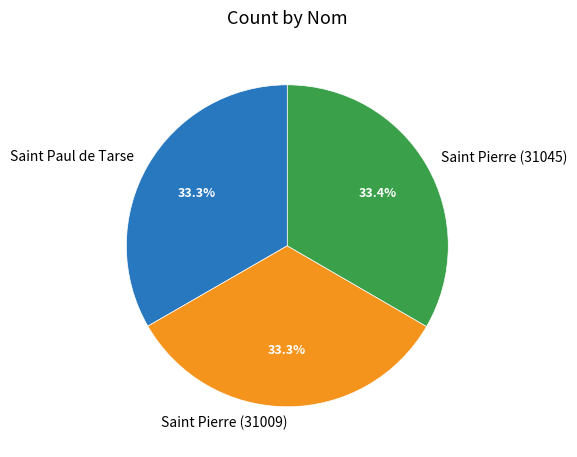

Is the sum of Saint Paul de Tarse and Saint Pierre (31045) greater than half?

Yes